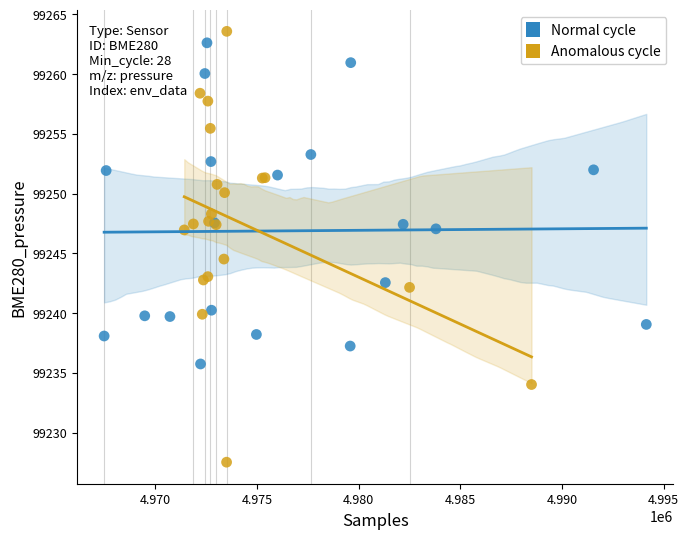

Which series has the widest spread of Y values?

Anomalous cycle